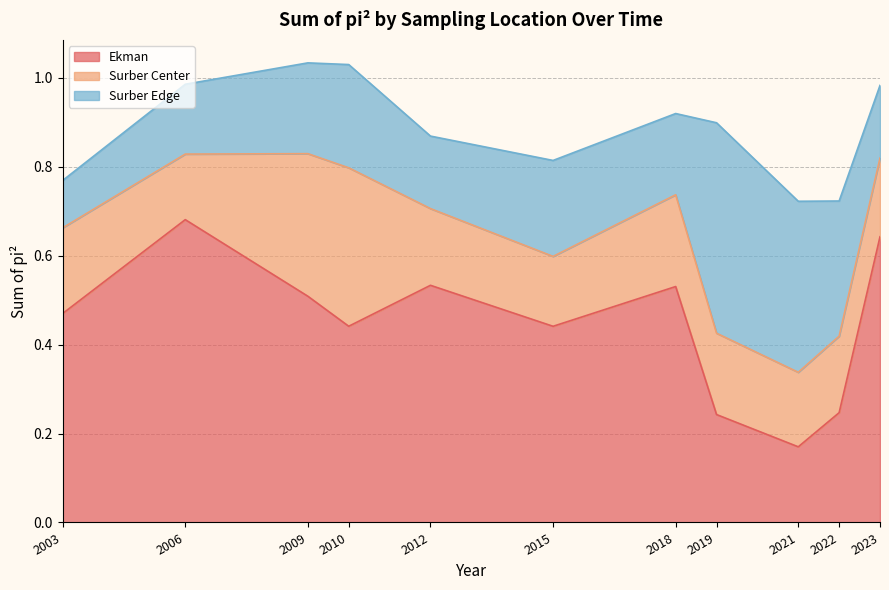

Between 2003 and 2012, which series saw the biggest shift?

Ekman